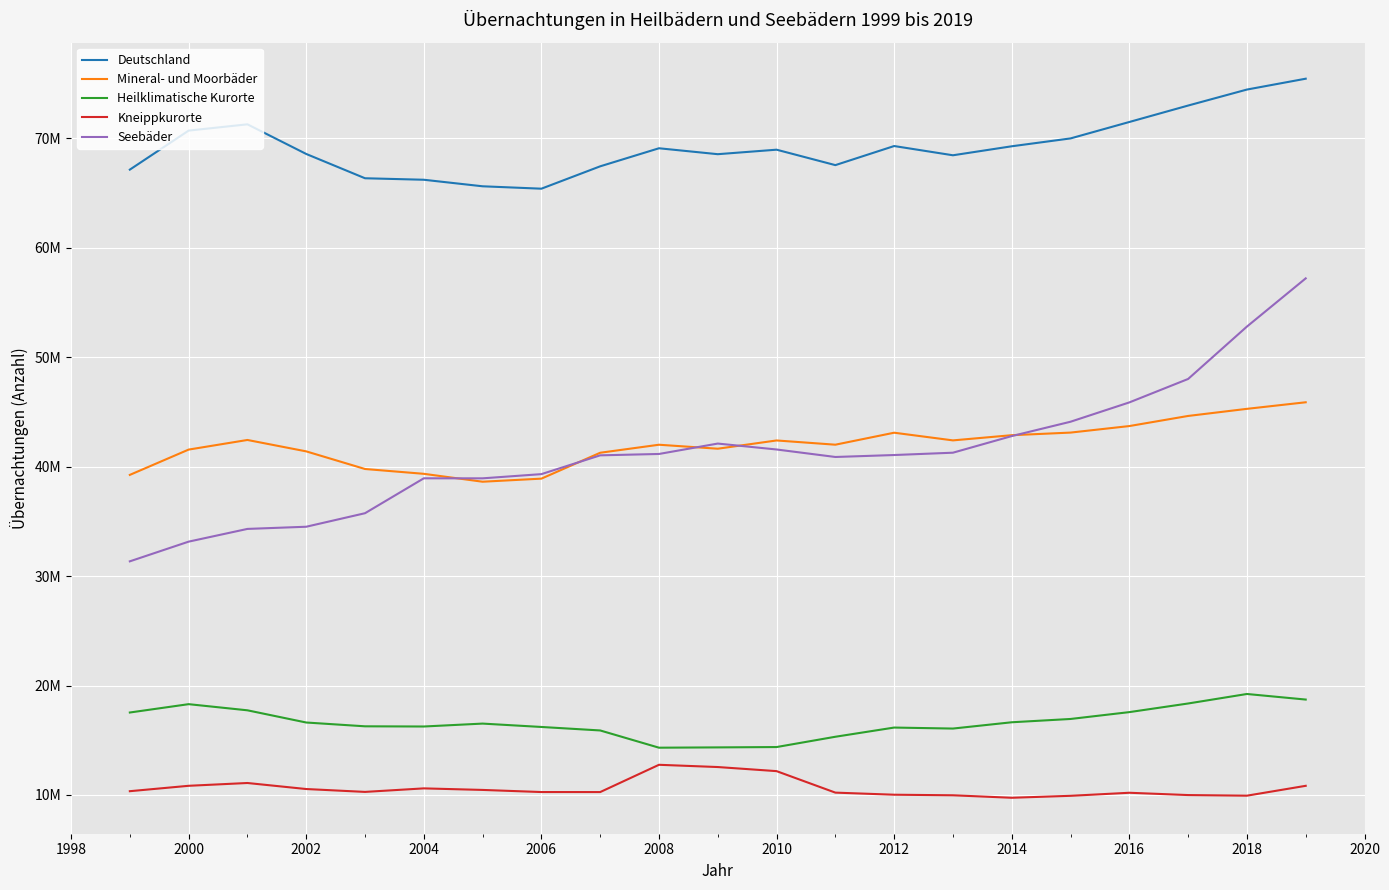

Reading left to right, list all the values displayed in this chart.

Deutschland: 67120690	70685911	71259141	68552308	66332972	66196303	65599198	65379728	67422826	69072135	68531167	68941937	67532112	69275743	68431904	69253795	69971668	71472573	72973858	74434462	75426490
Mineral- und Moorbäder: 39238947	41549361	42428161	41386590	39776697	39336262	38614440	38896345	41260561	41992818	41629585	42383124	41996302	43090731	42389862	42864208	43102237	43698624	44622054	45270854	45870934
Heilklimatische Kurorte: 17534352	18296507	17735221	16620781	16273802	16256051	16521770	16213698	15895221	14320545	14348000	14379228	15319345	16159453	16068560	16642875	16944107	17570102	18358211	19226254	18717330
Kneippkurorte: 10347391	10840043	11095759	10544937	10282473	10603990	10462988	10269685	10267044	12758772	12553582	12179585	10216465	10025559	9973482	9746712	9925324	10203847	9993593	9937354	10838226
Seebäder: 31342372	33141168	34303796	34502403	35737854	38925796	38924133	39307774	41024532	41149248	42099871	41558952	40873965	41052933	41265494	42782964	44093806	45858639	47999825	52784700	57188382